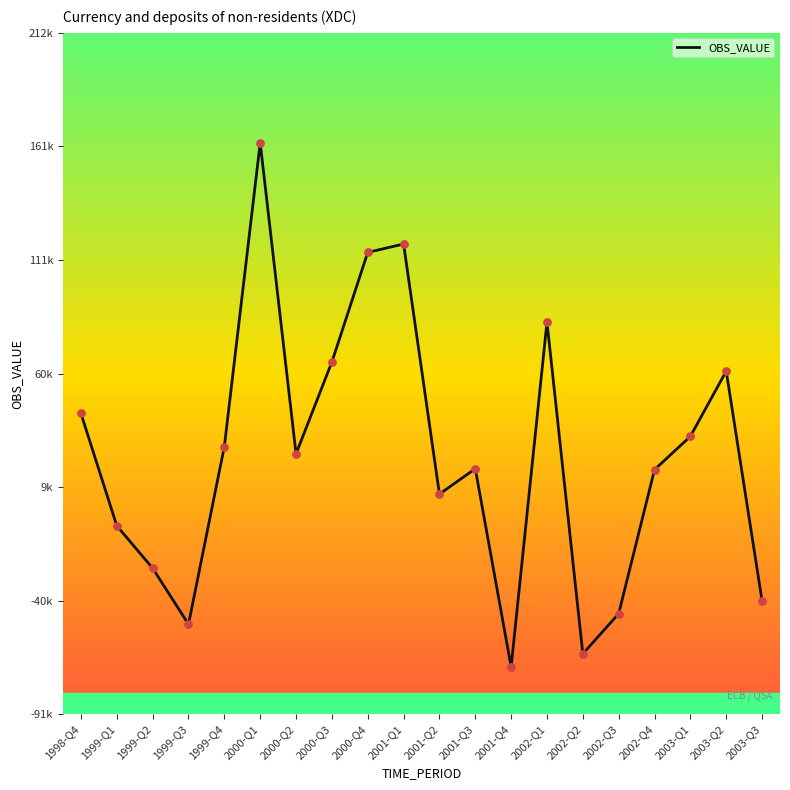

Which has a higher value, 2003-Q2 or 2002-Q2?

2003-Q2